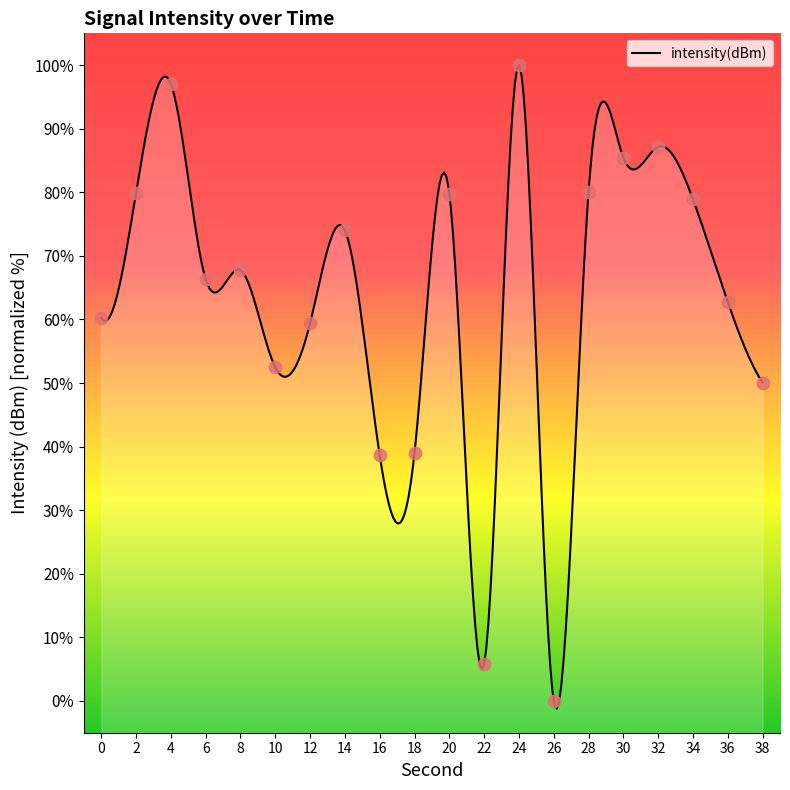

What is the ratio of the value at 10 to the value at 34?

0.7